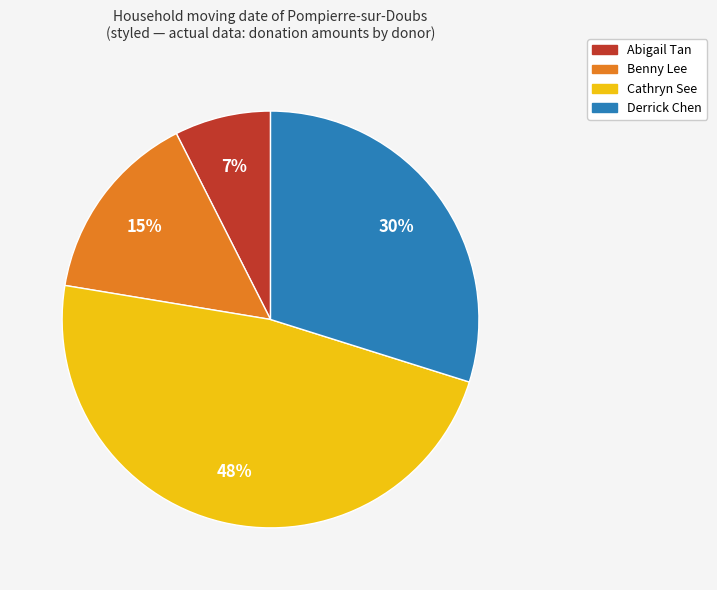

To the nearest percent, what is the combined percentage of Abigail Tan and Benny Lee?

22%